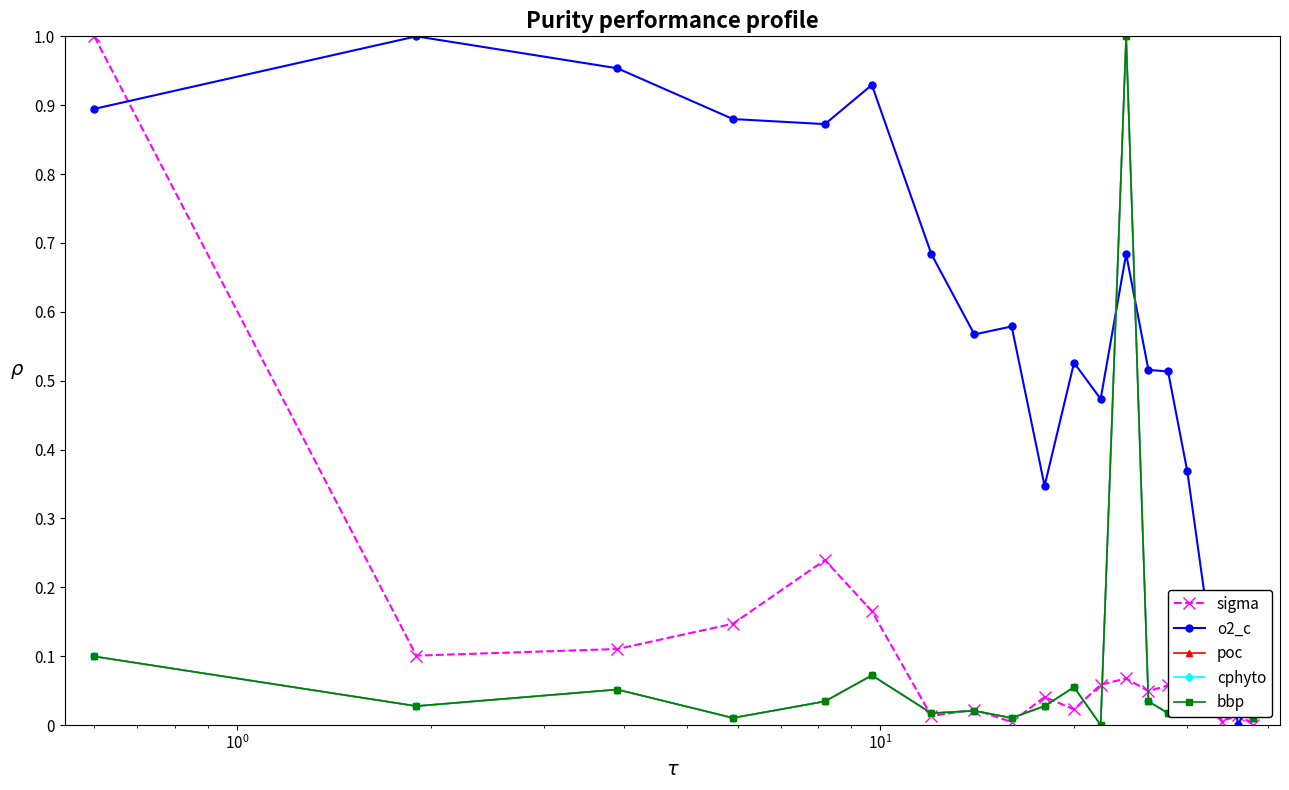

What is the greatest value displayed?

1.0